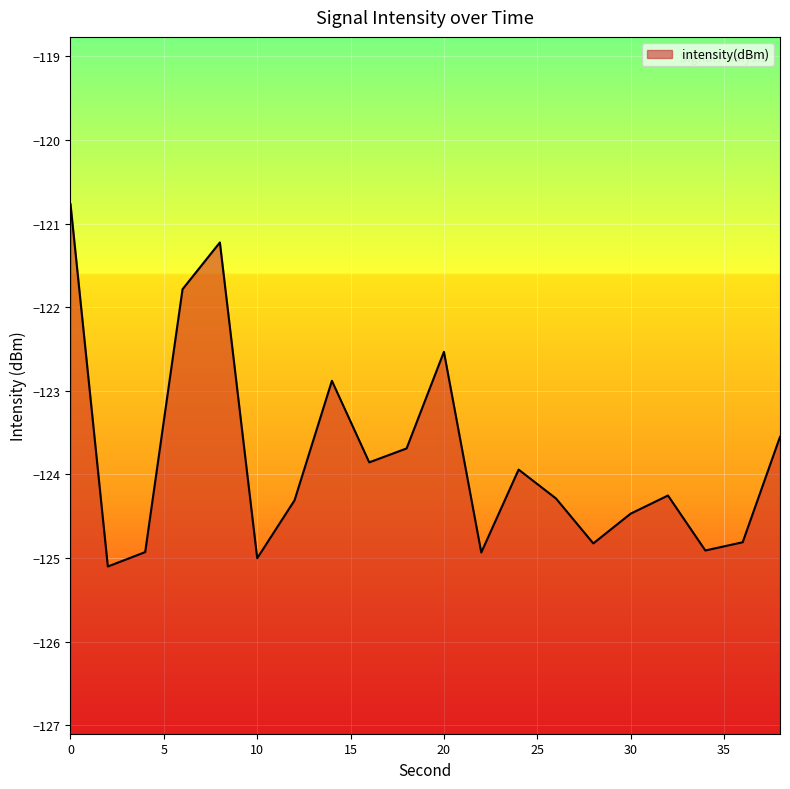

Reading right to left, transcribe all the data shown in this chart.

-123.6	-124.8	-124.9	-124.3	-124.5	-124.8	-124.3	-123.9	-124.9	-122.5	-123.7	-123.9	-122.9	-124.3	-125.0	-121.2	-121.8	-124.9	-125.1	-120.8